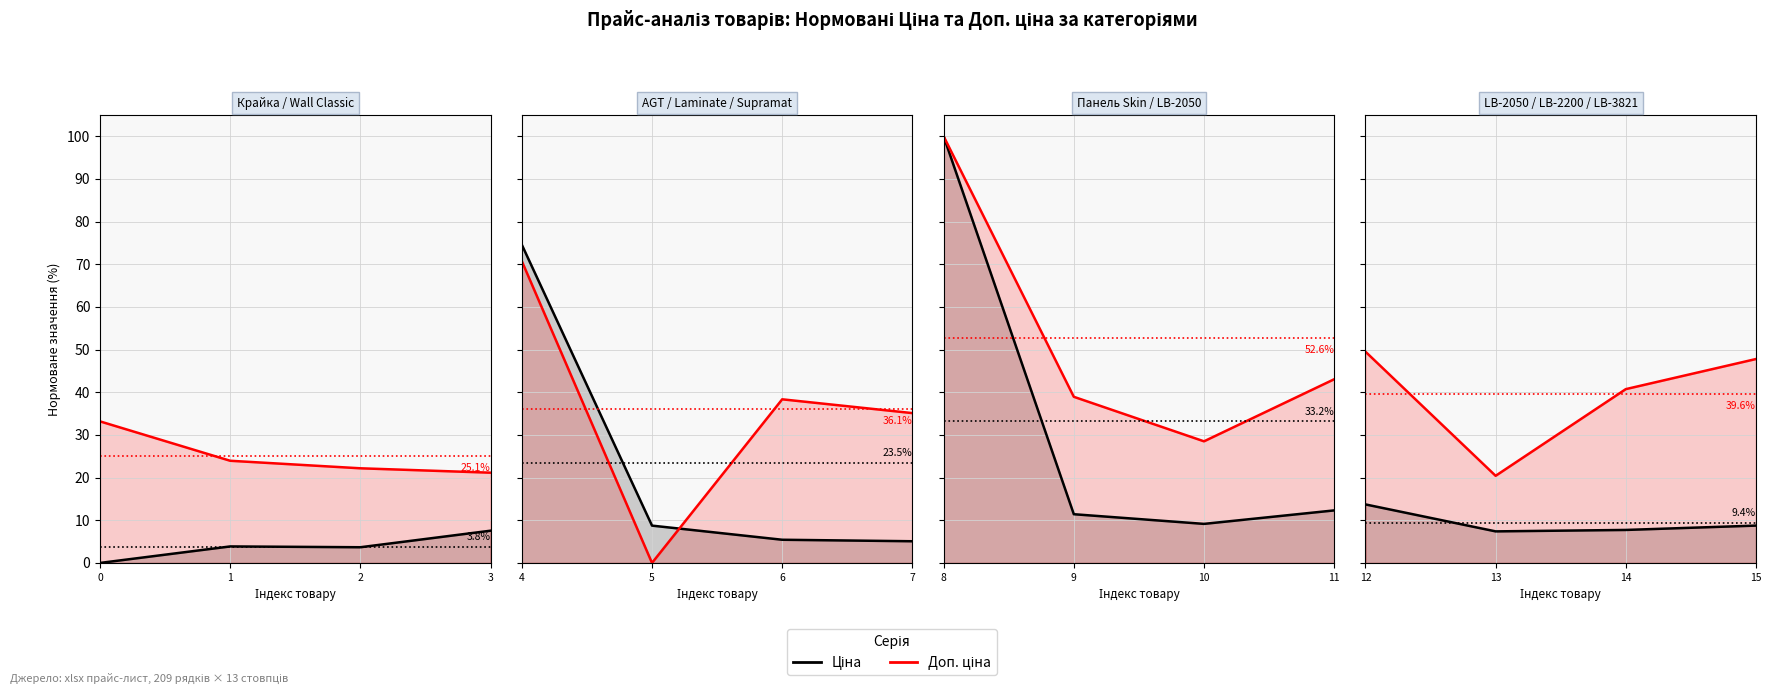

True or false: Ціна and Доп. ціна intersect in this chart.

False